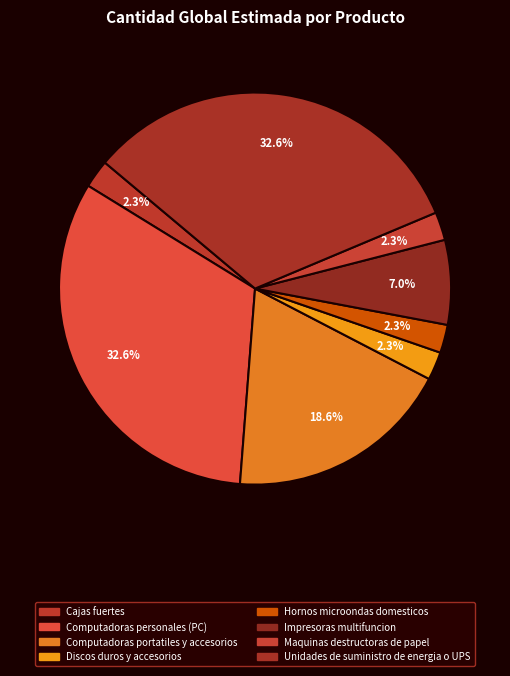

Count the number of slices in the pie.

8